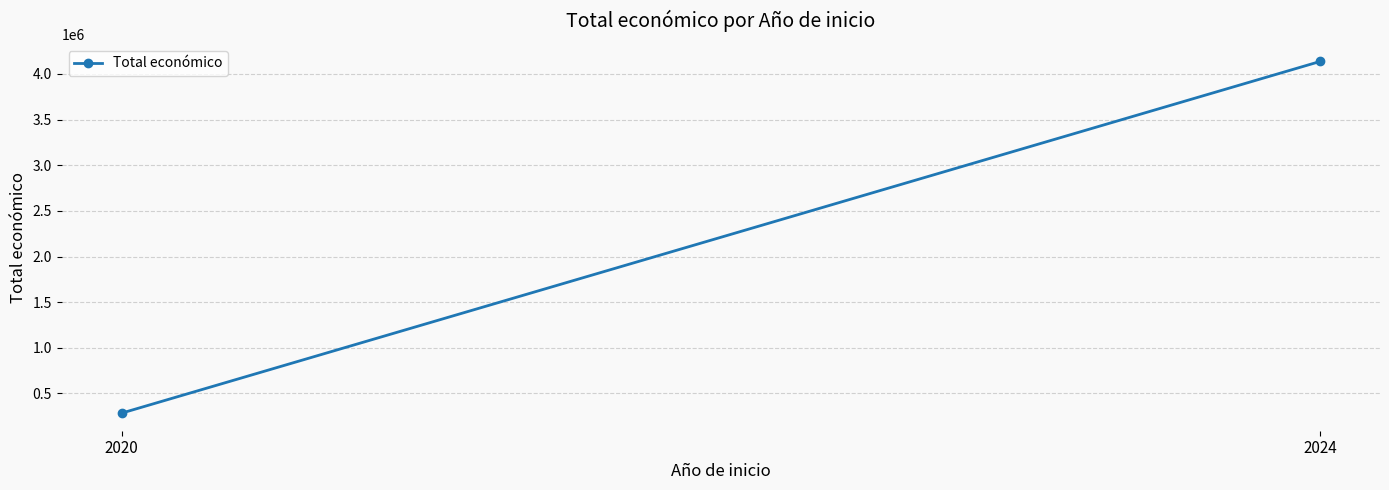

Reading left to right, transcribe all the data shown in this chart.

284756	4136539